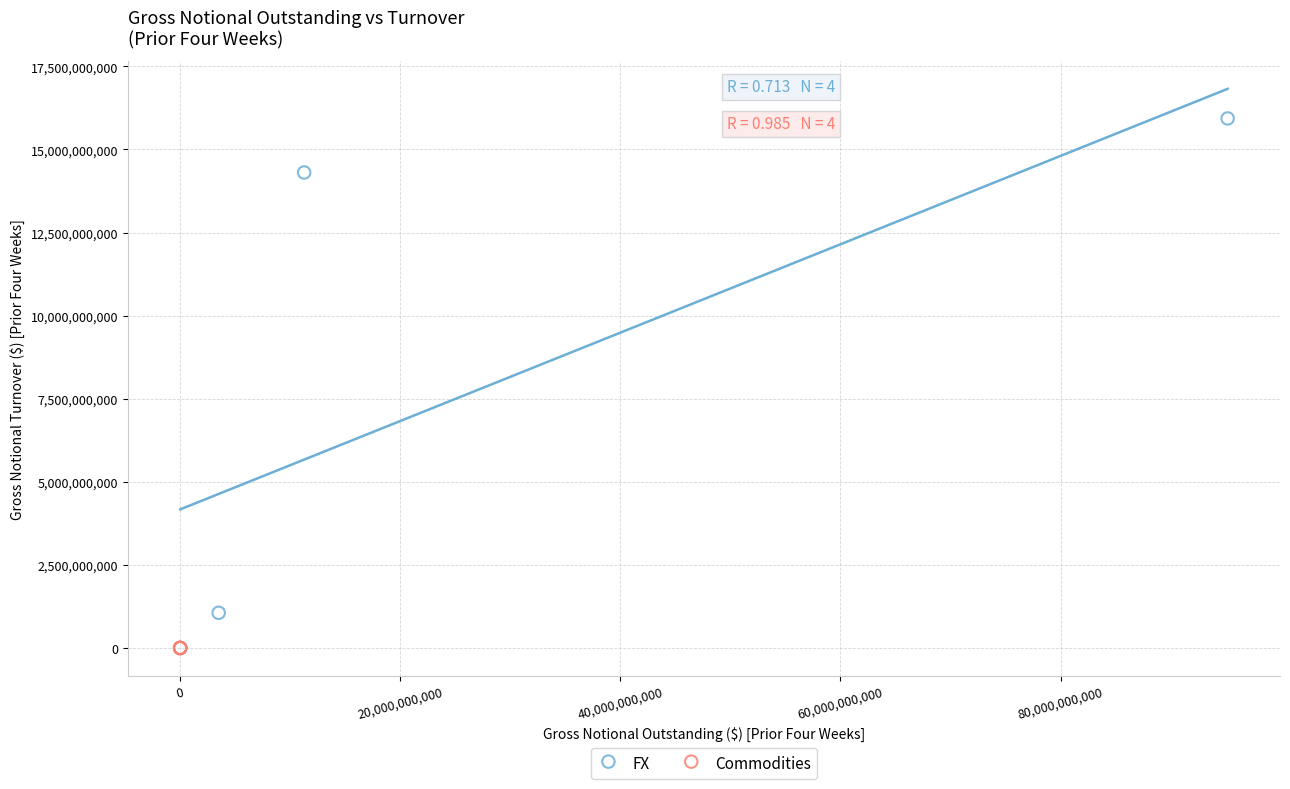

Which series has the largest Y range (max minus min)?

FX